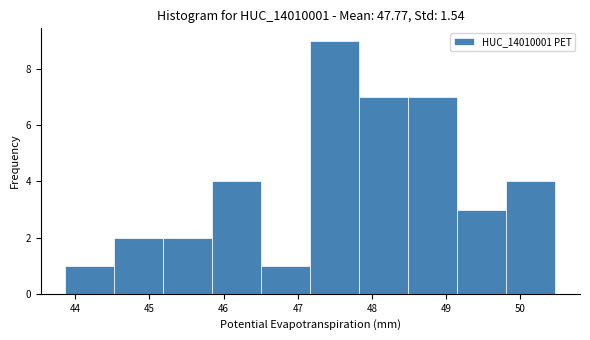

What is the height of the bar covering 47.8 to 48.5 on the x-axis? Neither the bar edges nor the heights are printed on the chart, so give them approximately, as read against the axes.

7